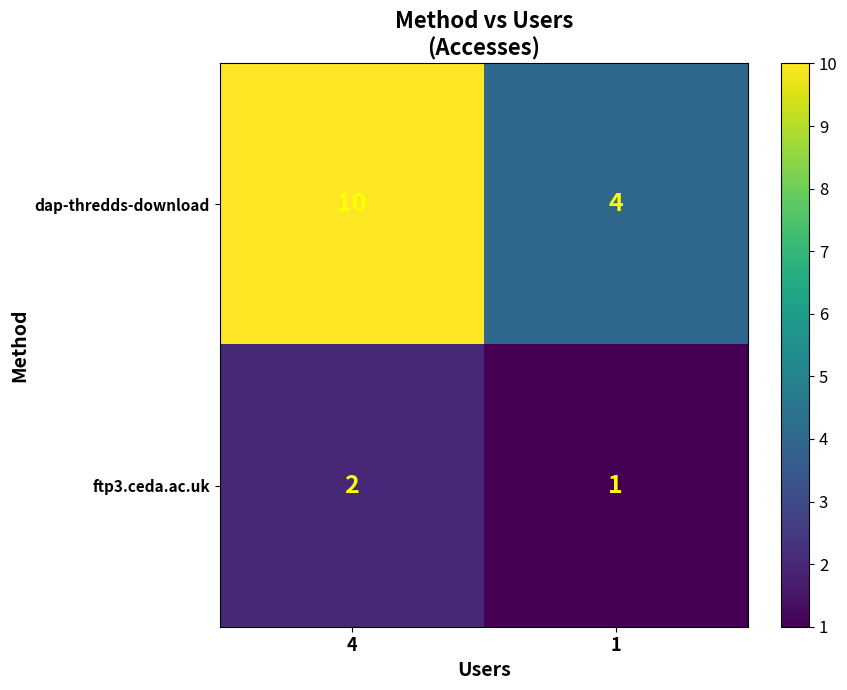

What is the greatest value displayed?

10